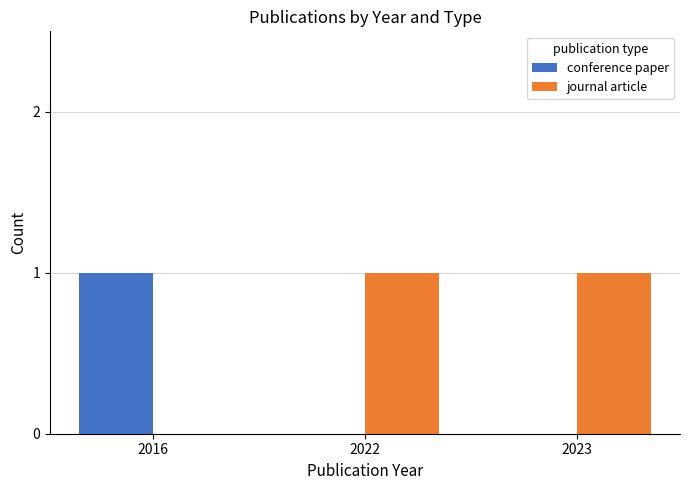

Reading left to right, transcribe all the data shown in this chart.

conference paper: 2016=1	2022=0	2023=0
journal article: 2016=0	2022=1	2023=1